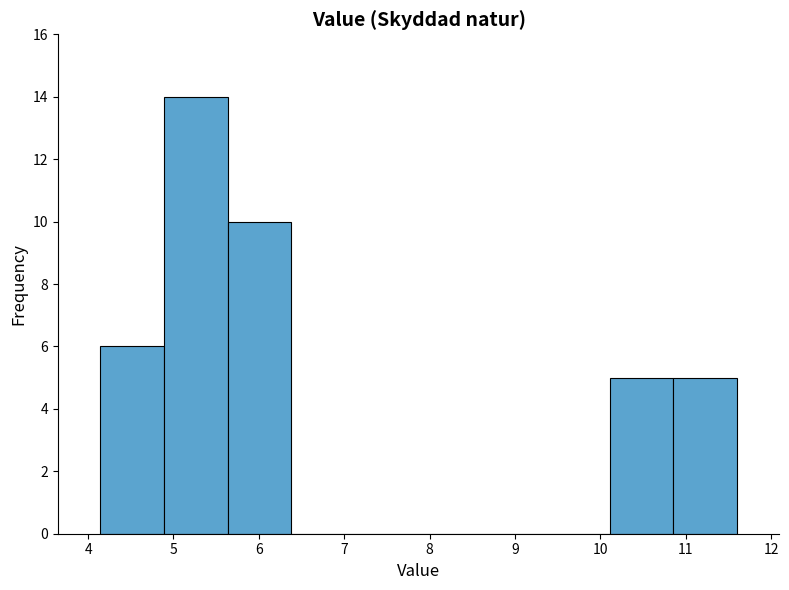

What is the height of the bar covering 4.1 to 4.9 on the x-axis? Neither the bar edges nor the heights are printed on the chart, so give them approximately, as read against the axes.

6